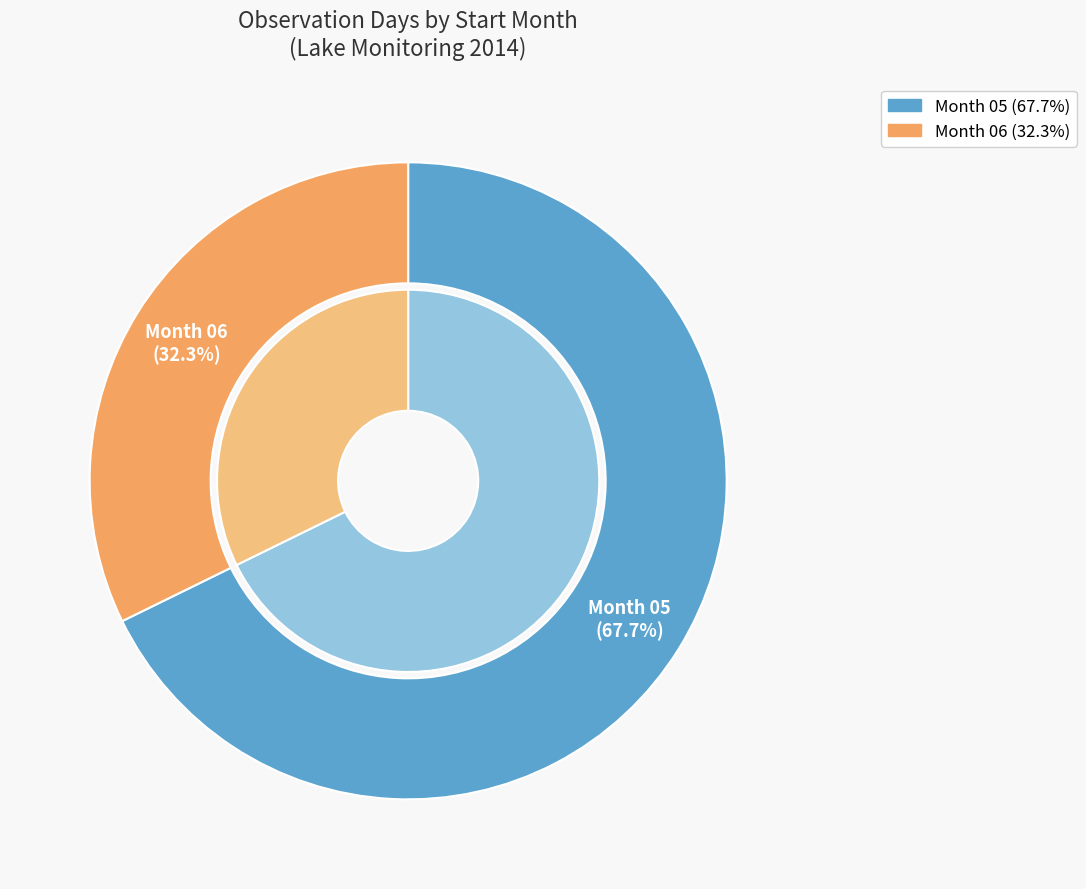

Which category has the smallest portion of the pie?

06